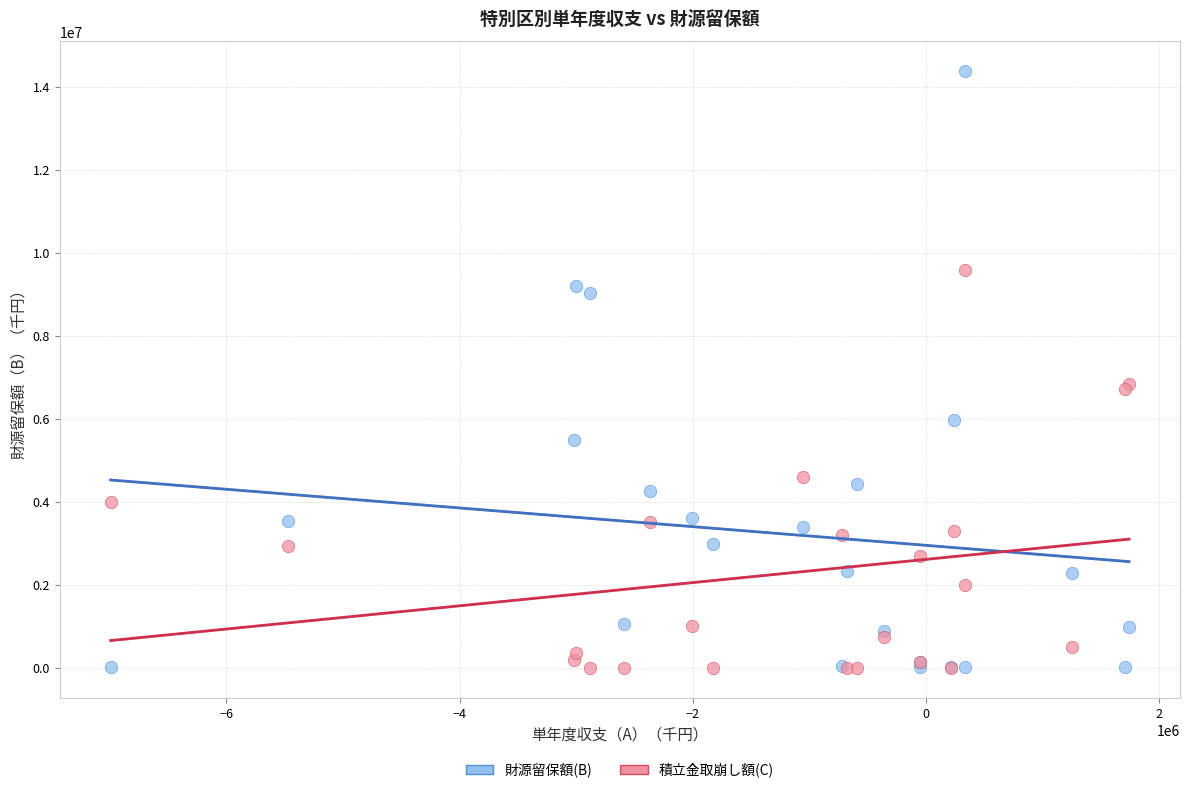

What are all the series names shown in the legend?

財源留保額(B), 積立金取崩し額(C)